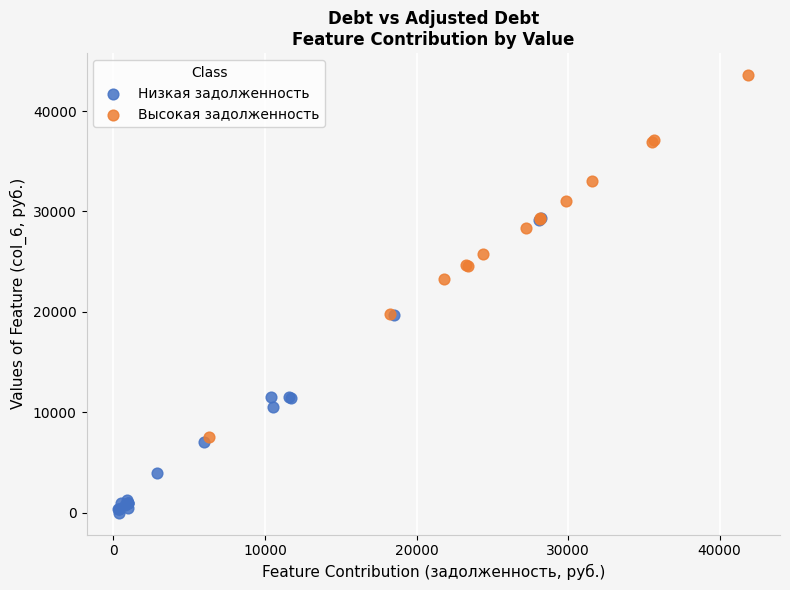

Which series reaches the maximum Y coordinate?

Высокая задолженность